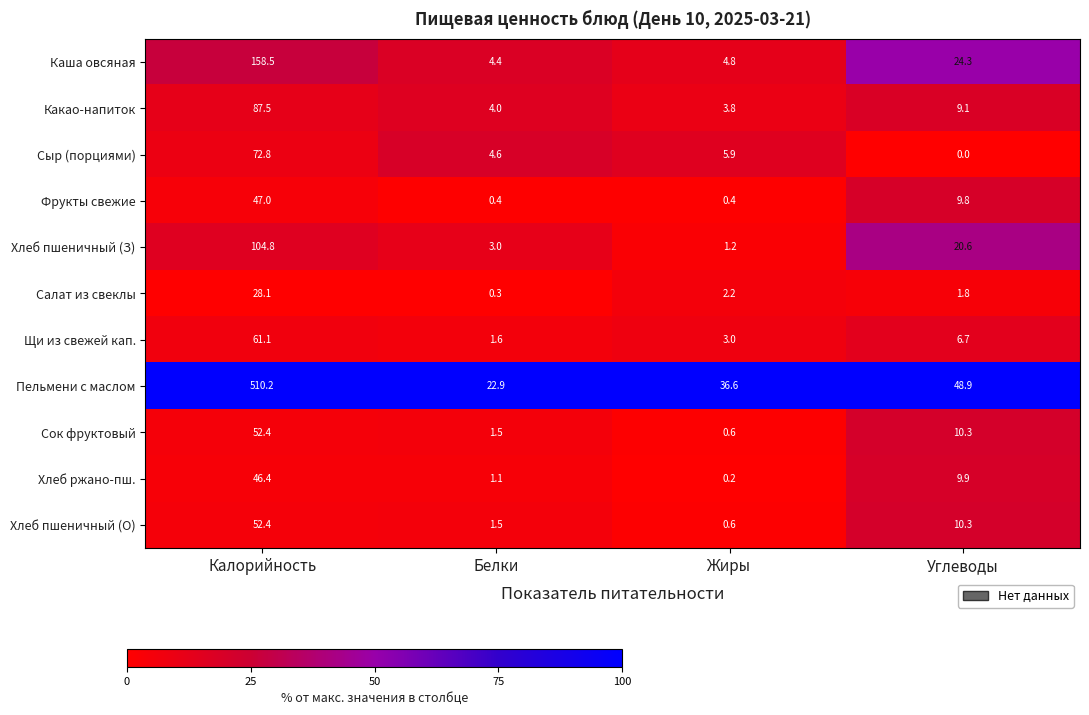

At which label does Каша овсяная reach its peak?

Калорийность